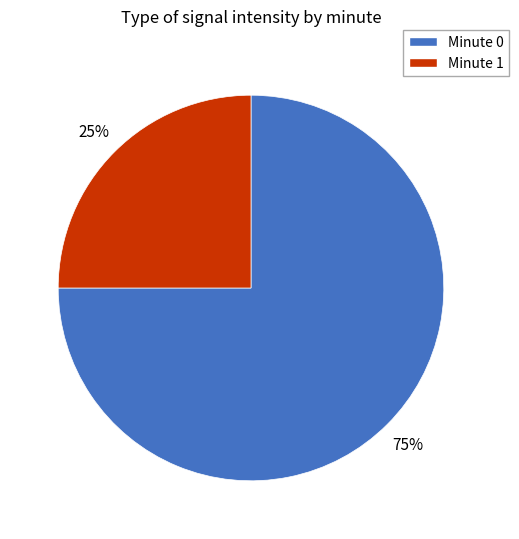

Which slice is the largest?

Minute 0